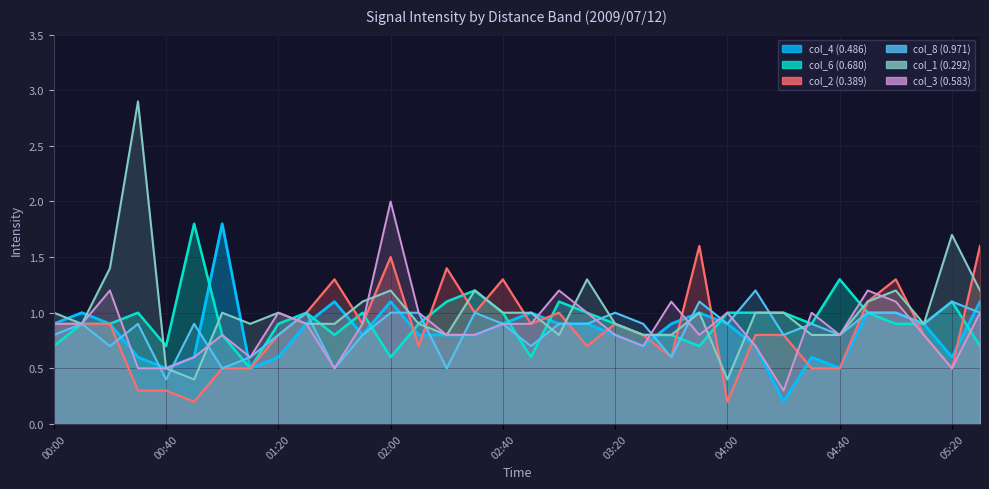

Between 01:00 and 03:40, which series saw the biggest shift?

col_4